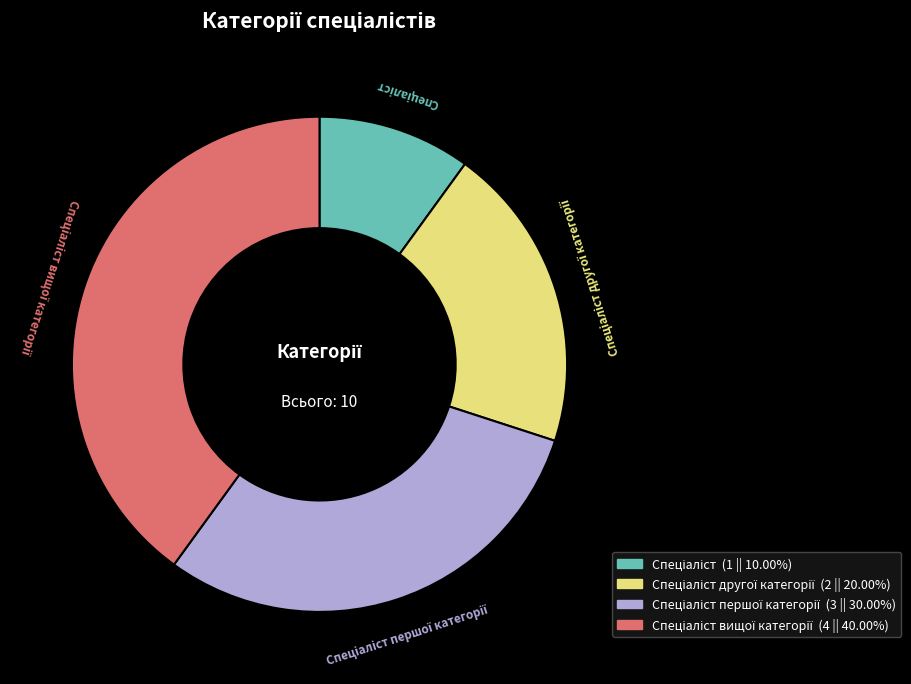

Is there a majority slice in this chart?

No